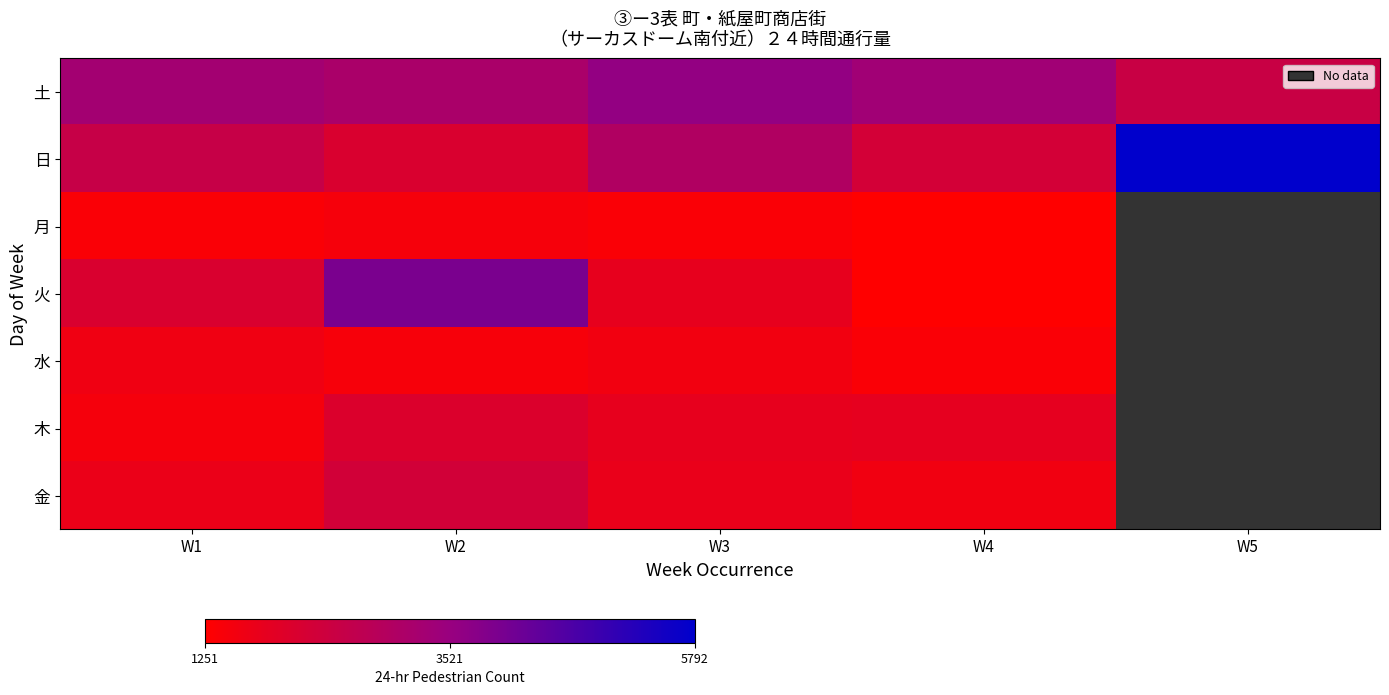

Where does the 日 series first go above 2514?

W3